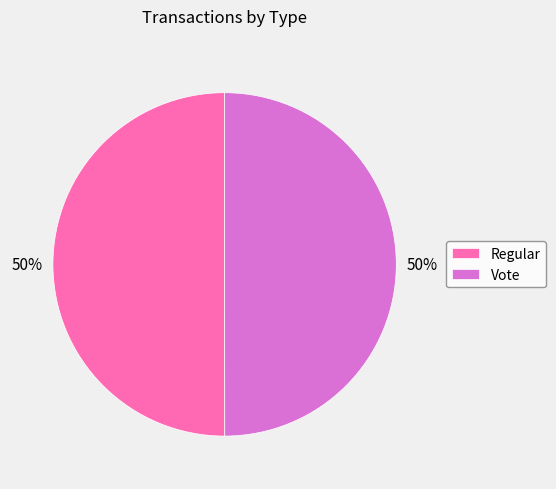

Combined, do Vote and Regular account for over 50%?

Yes